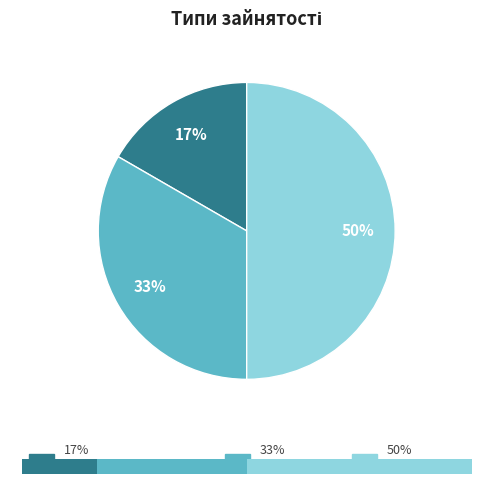

Is it true that Сумісництво is 50% of the pie?

True